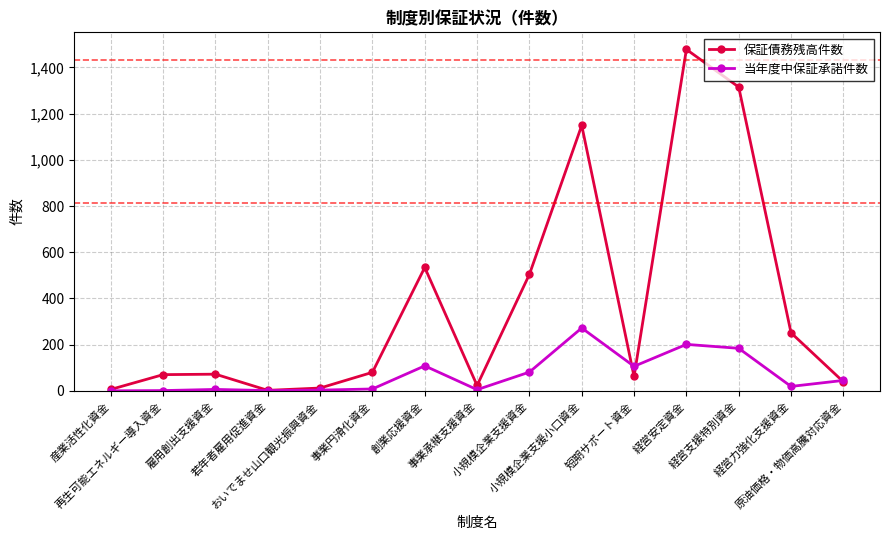

How many interior local valleys does the 保証債務残高件数 series have?

3